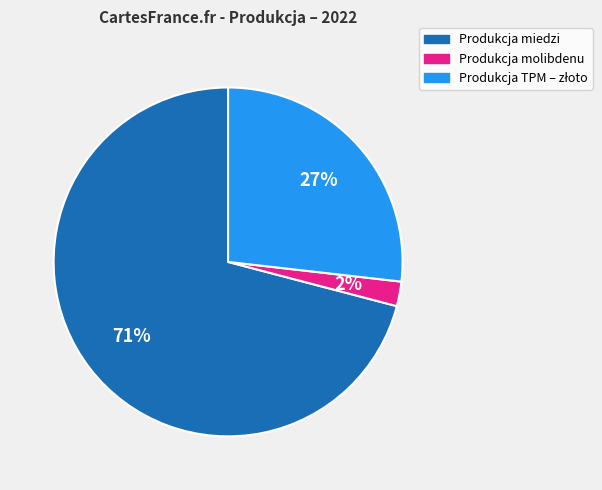

To the nearest percent, what is the average slice percentage?

33%